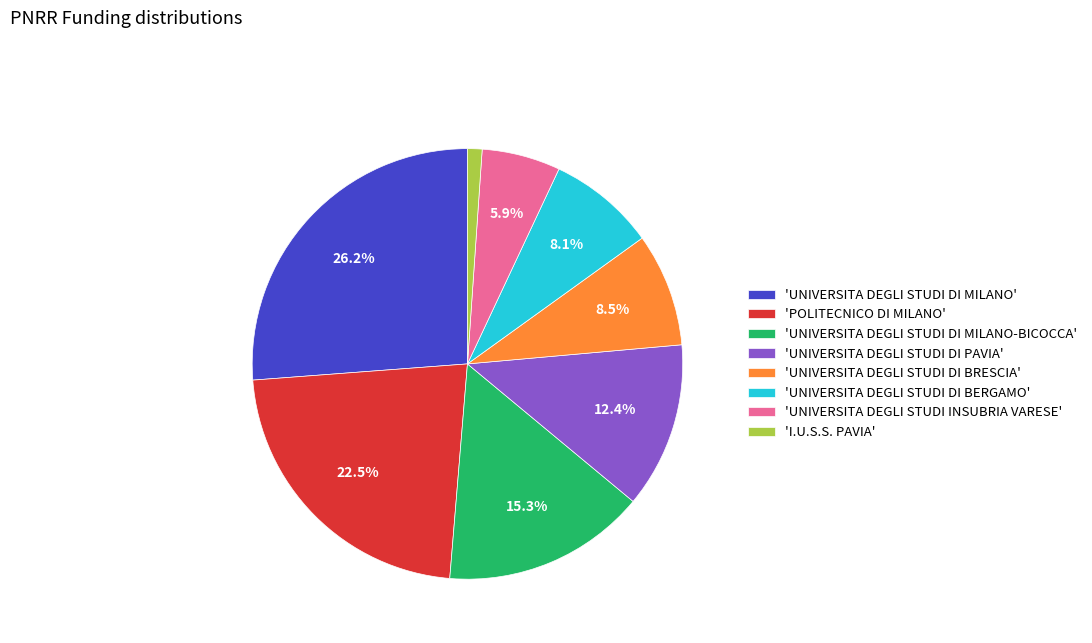

Which has a higher value, 'I.U.S.S. PAVIA' or 'UNIVERSITA DEGLI STUDI DI BERGAMO'?

'UNIVERSITA DEGLI STUDI DI BERGAMO'